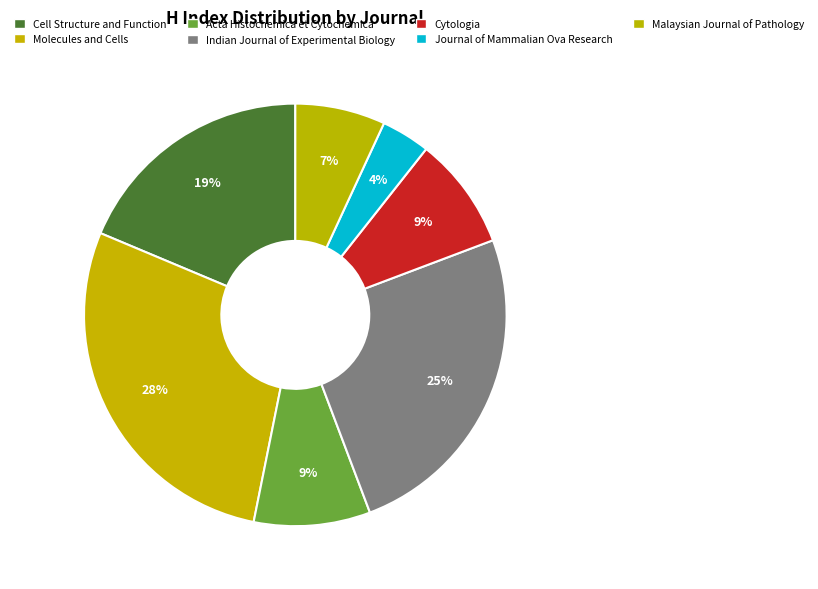

Is there a majority slice in this chart?

No